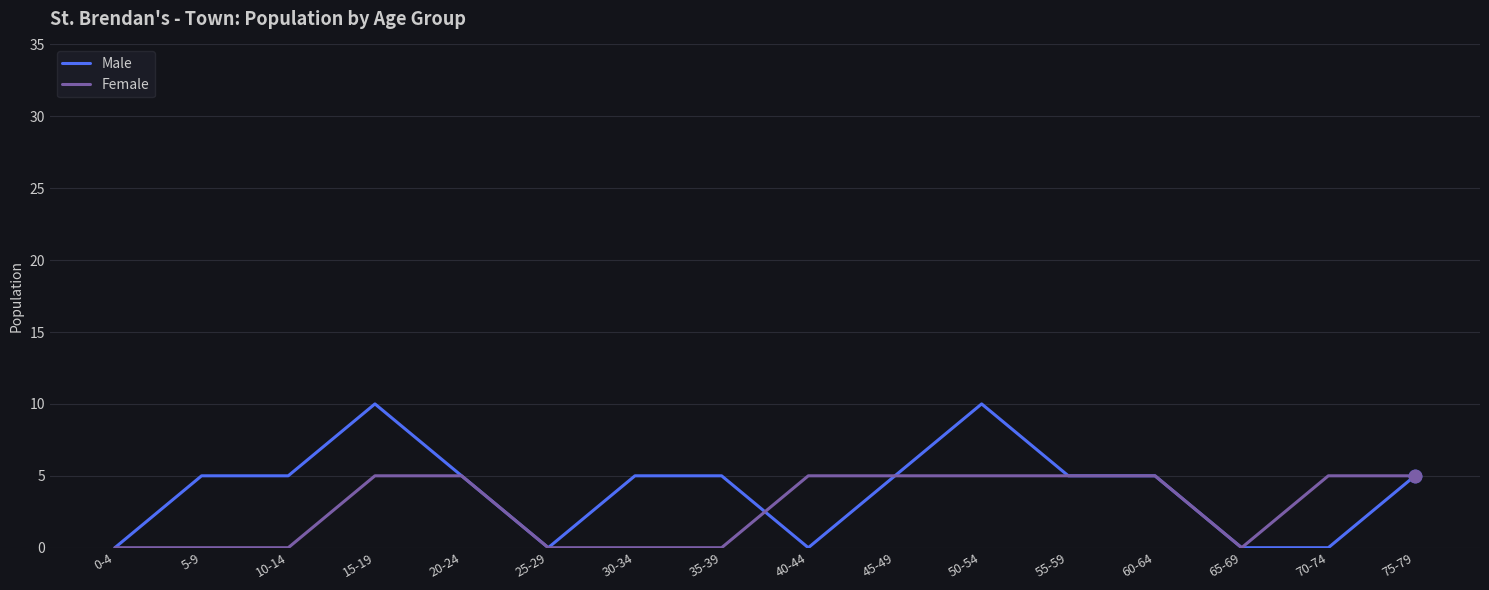

Between 0-4 and 5-9, which series saw the biggest shift?

Male